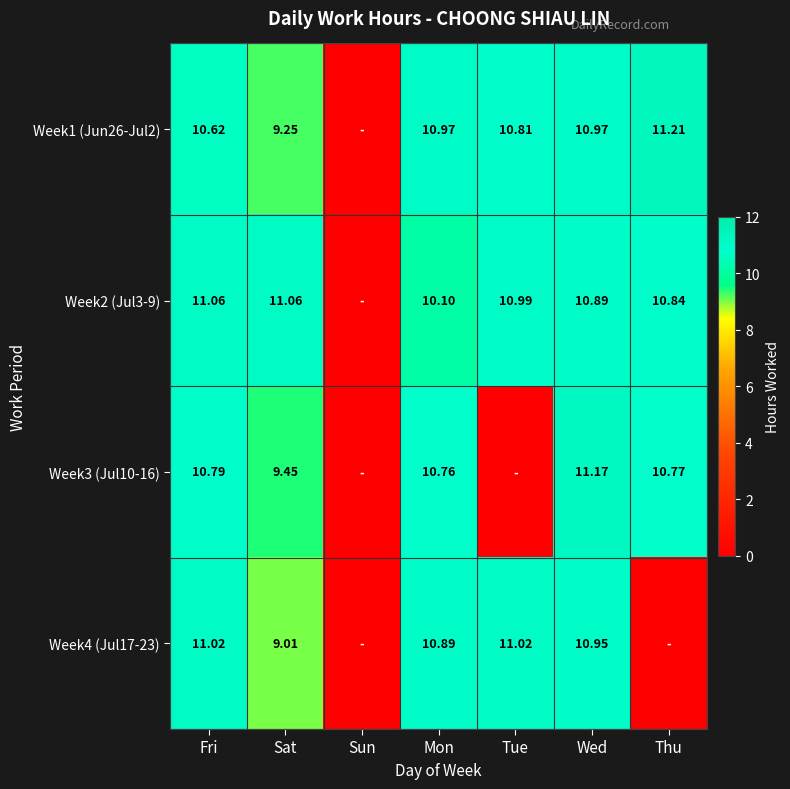

List the series in order of their peak value, highest first.

Week1 (Jun26-Jul2), Week3 (Jul10-16), Week2 (Jul3-9), Week4 (Jul17-23)